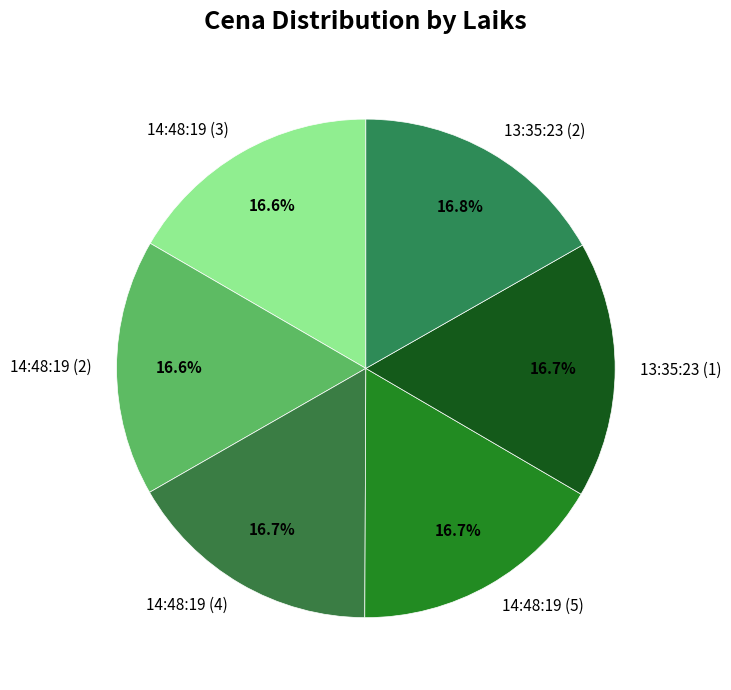

Does 13:35:23 (1) represent more than half of the total?

No